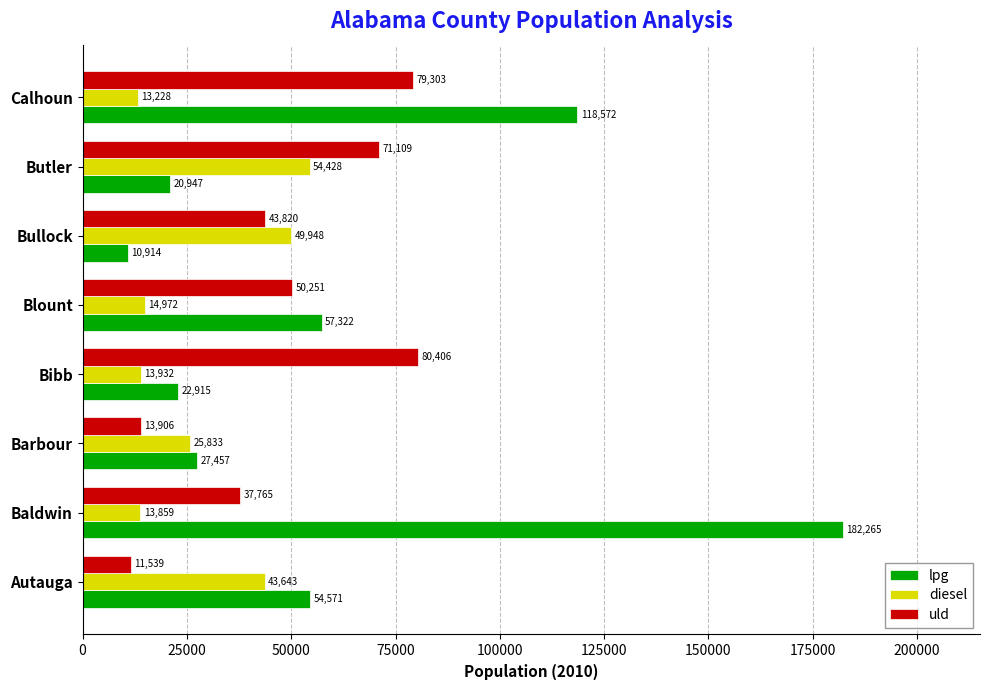

At Barbour, list the series in order from largest to smallest.

lpg, diesel, uld